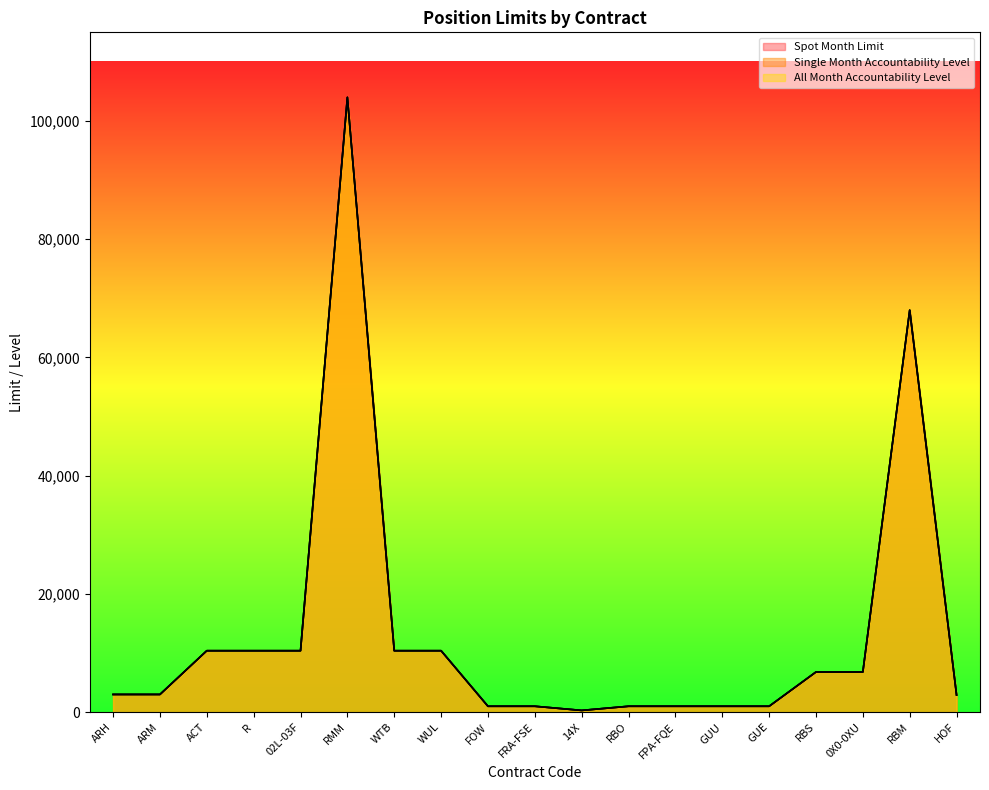

What is the difference between the maximum and minimum values in the Single Month Accountability Level series?

103700